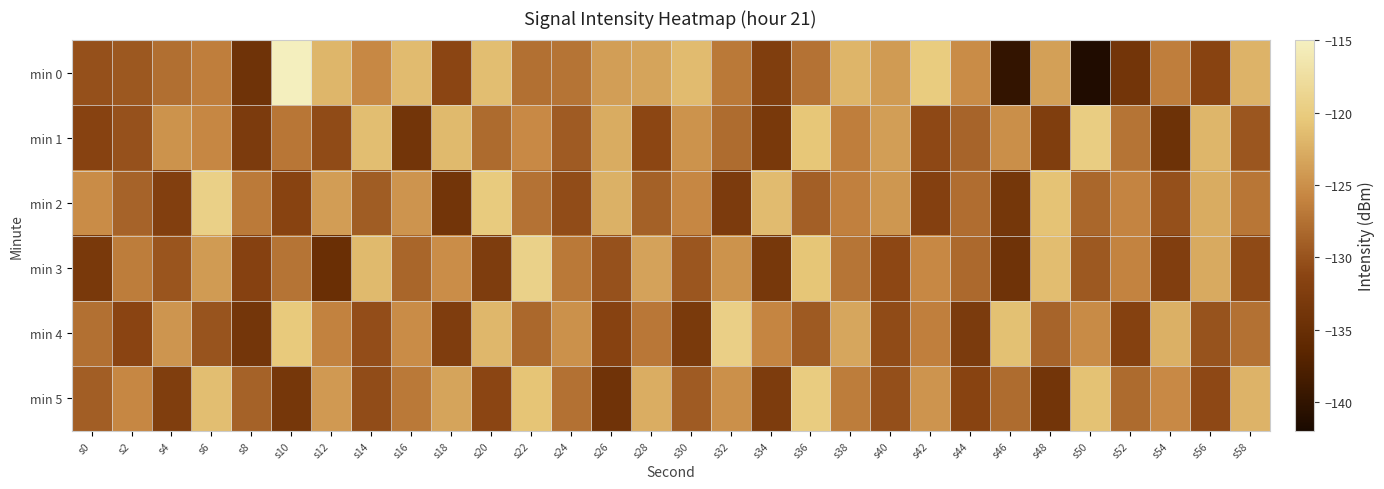

List the series in order of their peak value, lowest first.

min 5, min 1, min 4, min 2, min 3, min 0